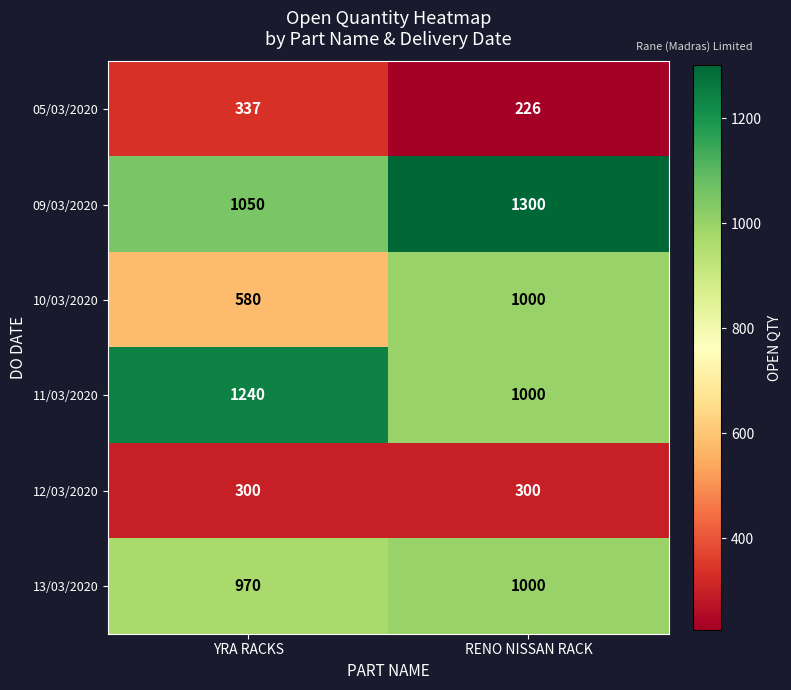

What is the sum of all 11/03/2020 values?

2240